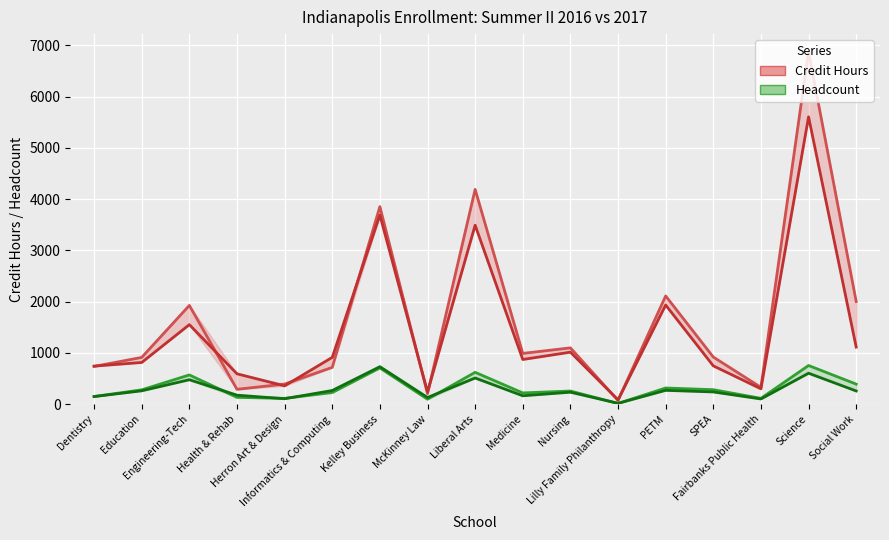

Reading left to right, transcribe all the data shown in this chart.

Credit Hours 2016: 736	912	1926	289	392	717	3854	204	4190	990	1098	72	2111	919	328	6876	2002
Credit Hours 2017: 742	813	1551	592	356	913	3688	239	3491	871	1014	84	1934	747	299	5605	1113
Headcount 2016: 149	279	570	132	113	226	706	96	621	219	256	14	315	282	113	754	391
Headcount 2017: 148	260	476	175	106	266	731	130	510	163	233	16	269	238	101	603	257